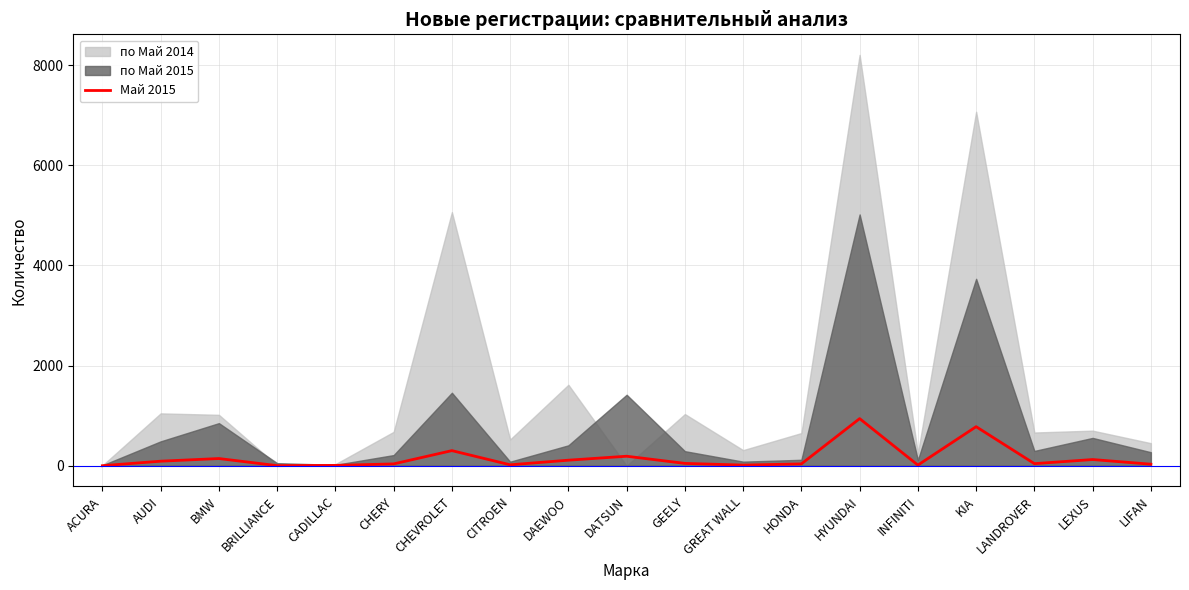

What position from the left is GREAT WALL?

12